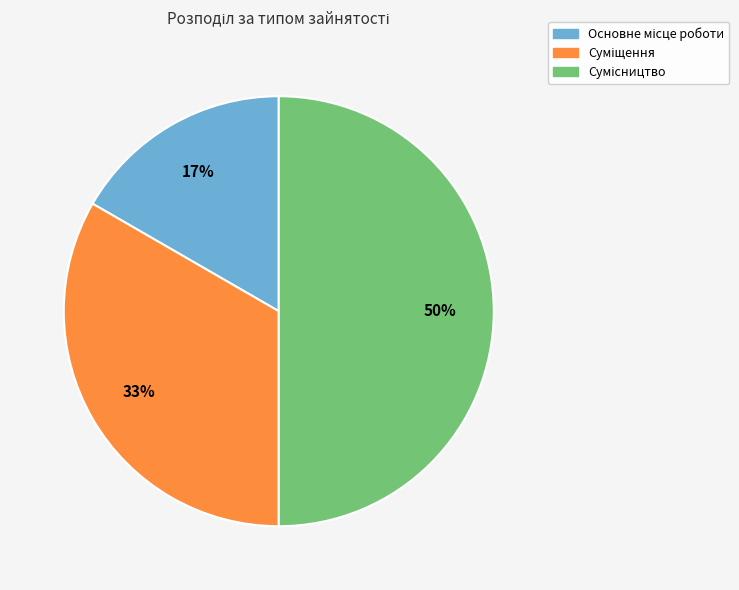

To the nearest percent, what is the average slice percentage?

33%